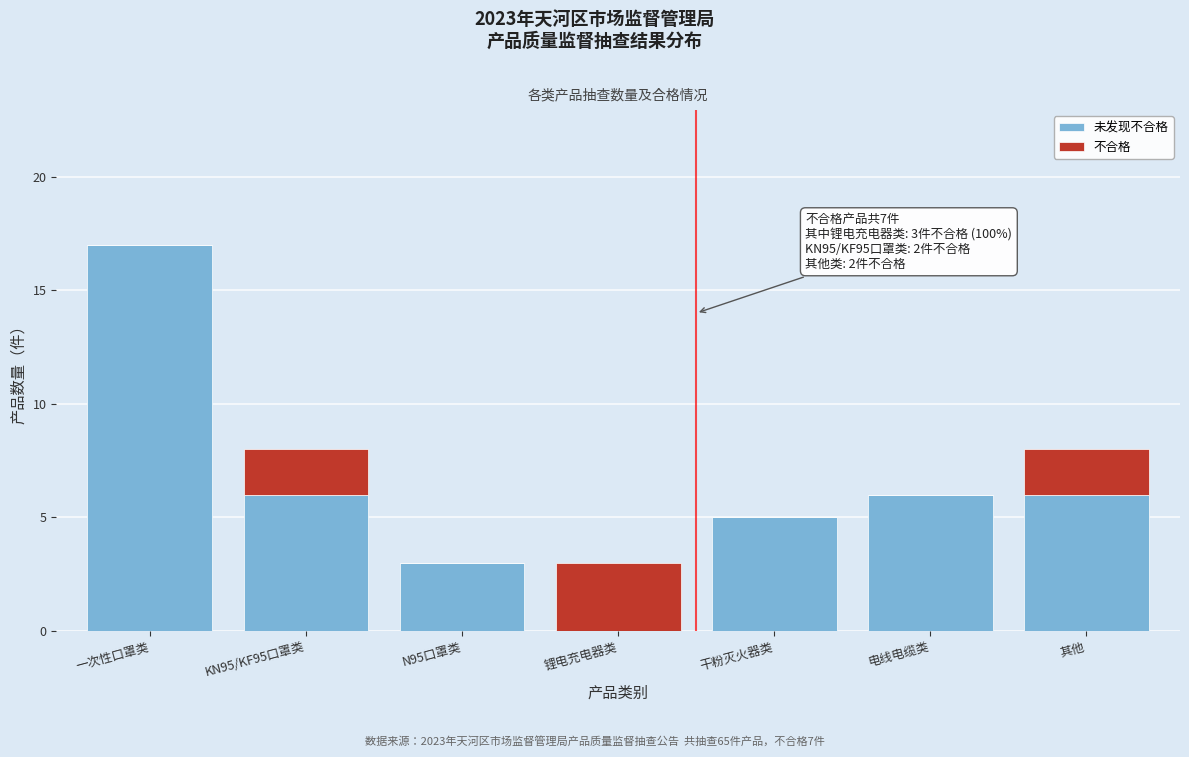

What is the total value across all series at N95口罩类?

3